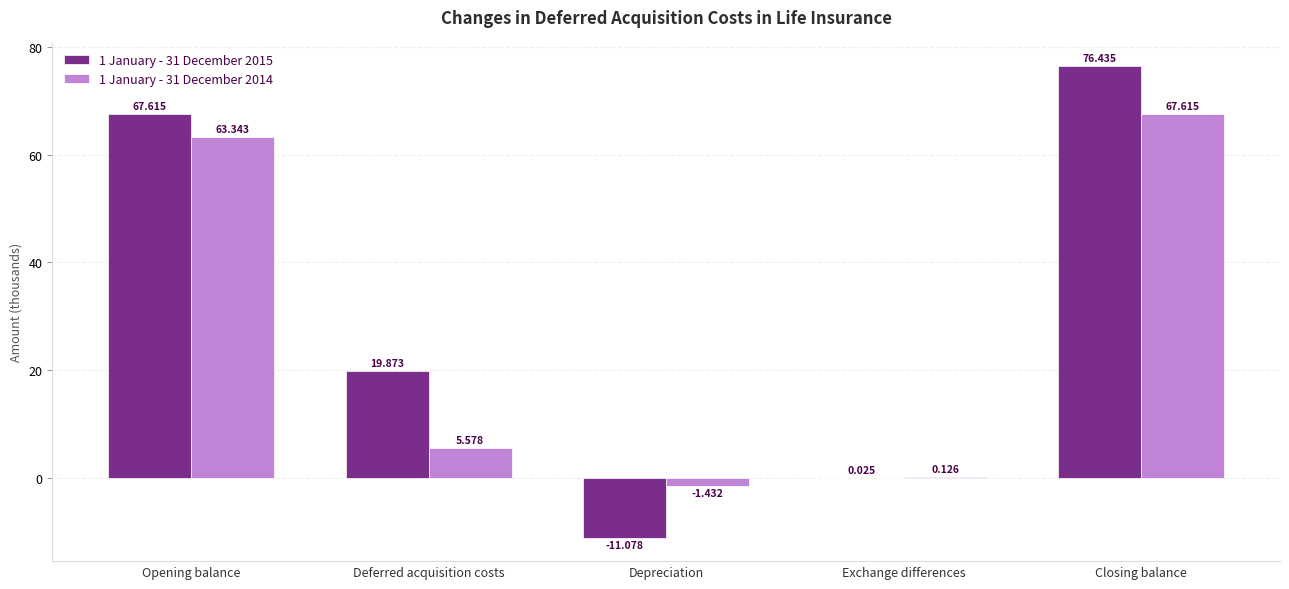

At which label is 1 January - 31 December 2015 closest to 32?

Deferred acquisition costs